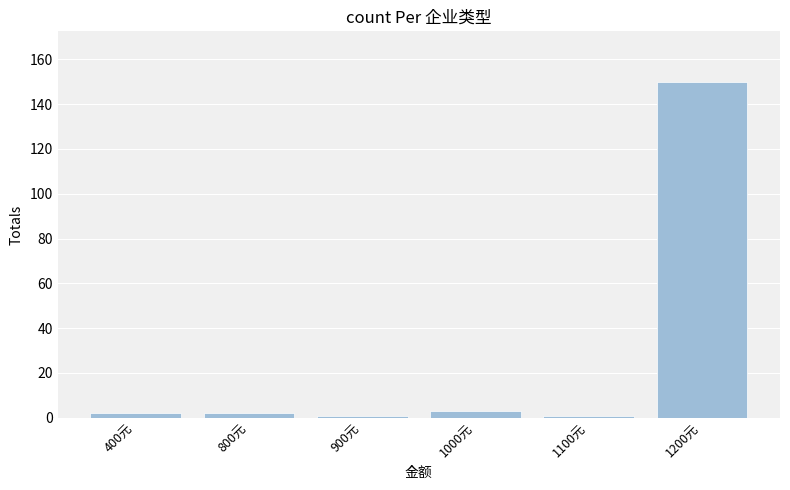

Are the bars grouped side by side (vs. stacked)?

No